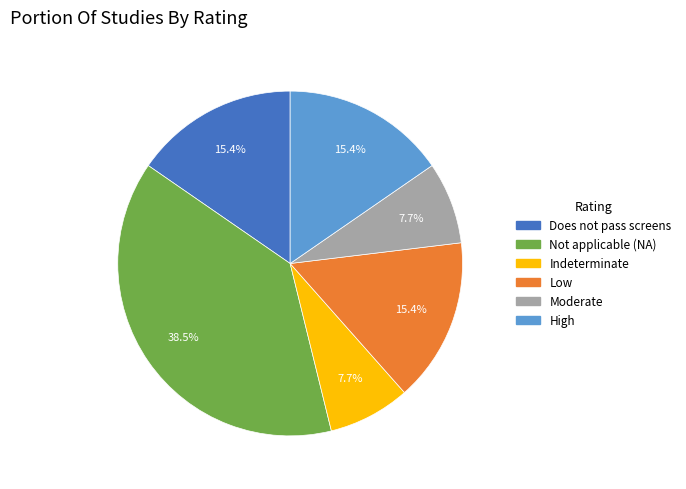

Is the sum of Indeterminate and Low greater than half?

No